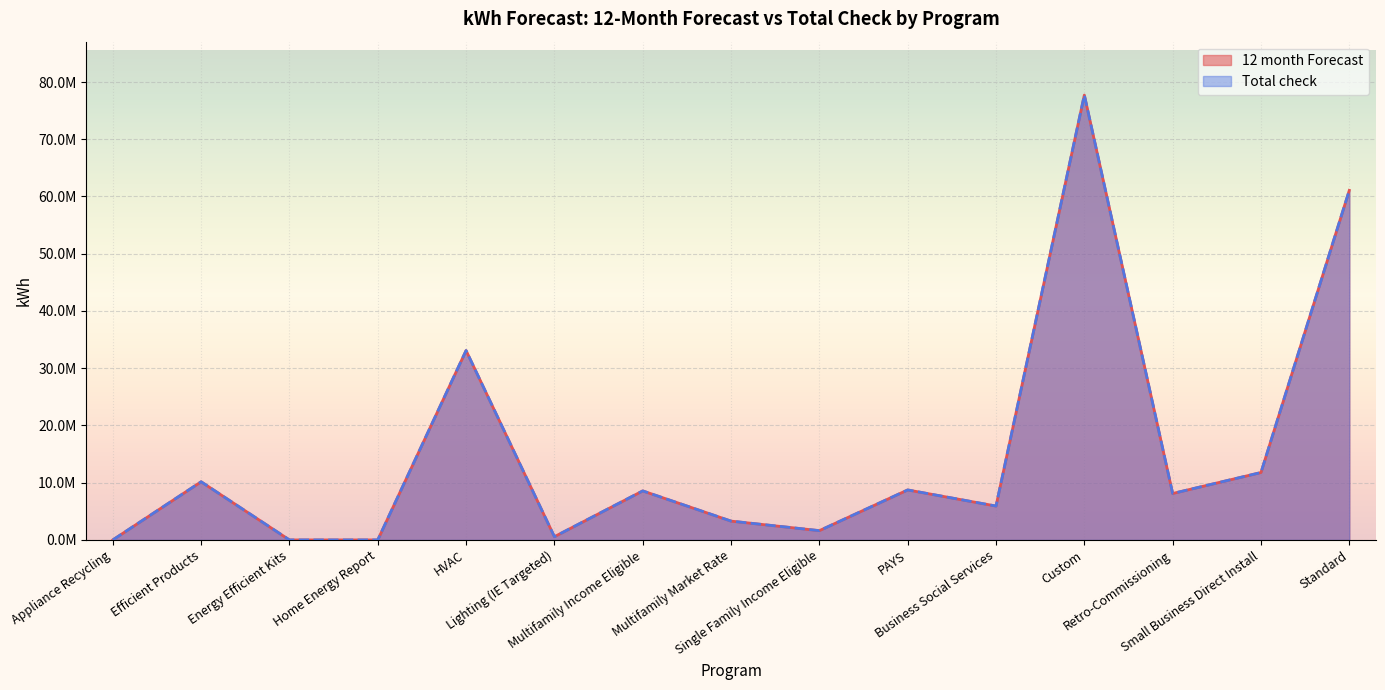

Which category has the lowest value across all series?

Appliance Recycling